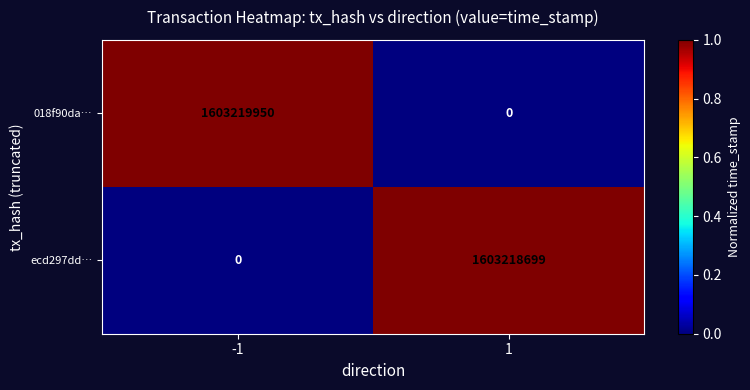

What is the difference between the 018f90da… values at -1 and 1?

1603219950